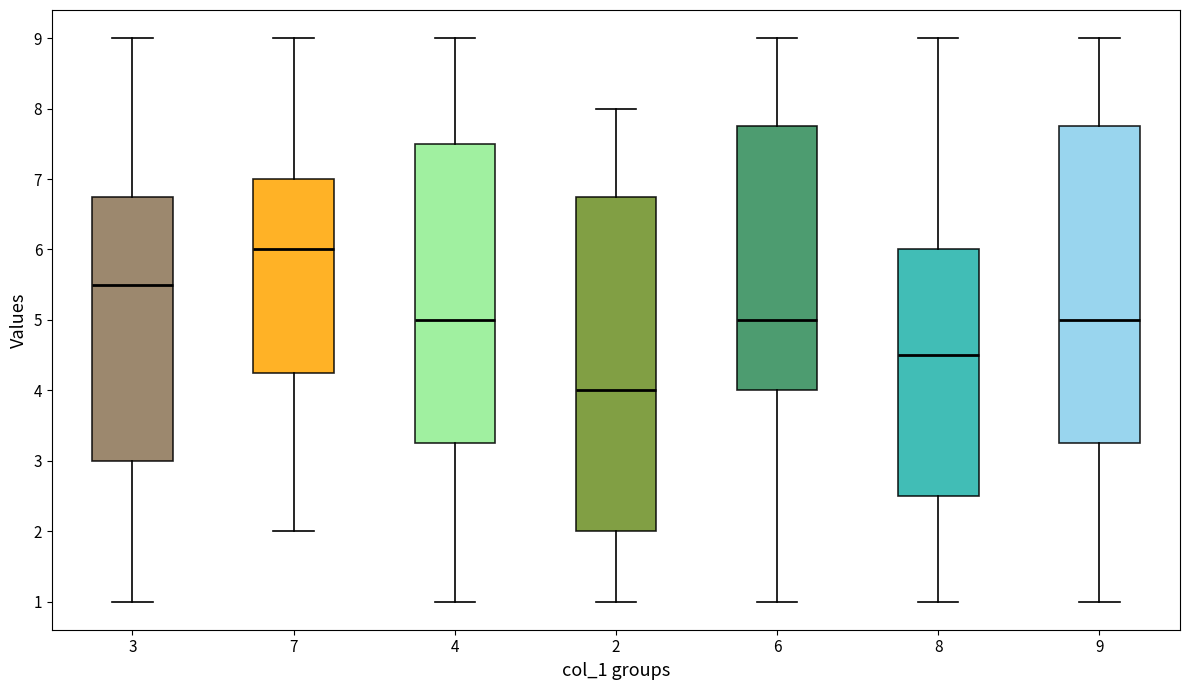

Which box has the highest median line?

7